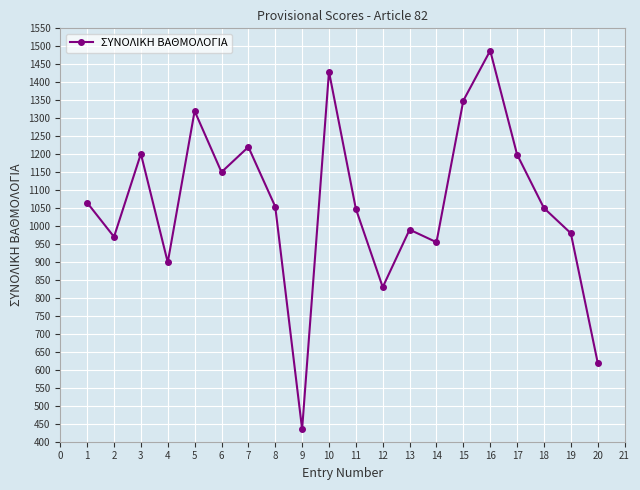

How many data points are less than 1054?

10